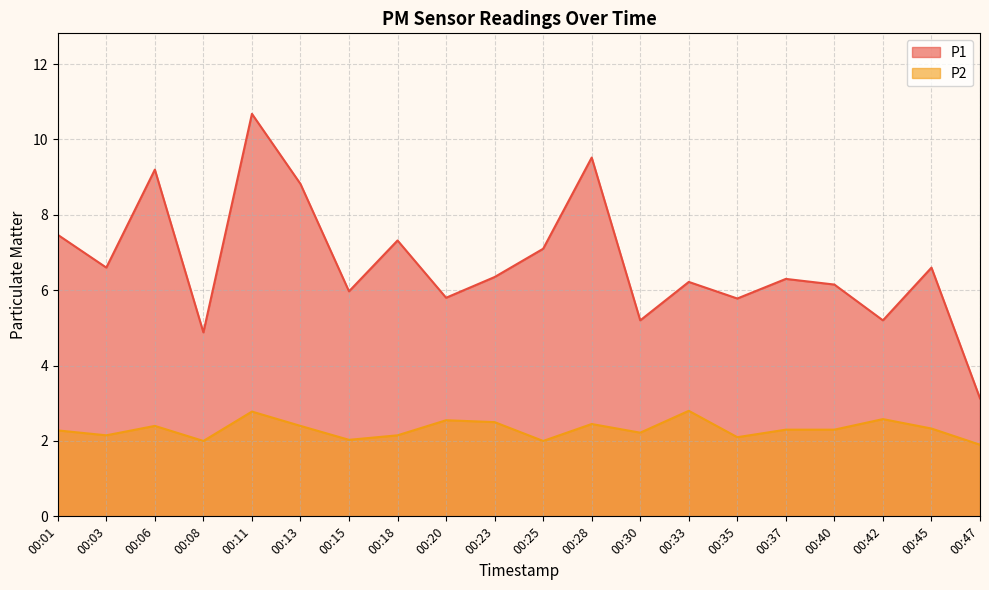

At which category is the sum across all series the highest?

00:11